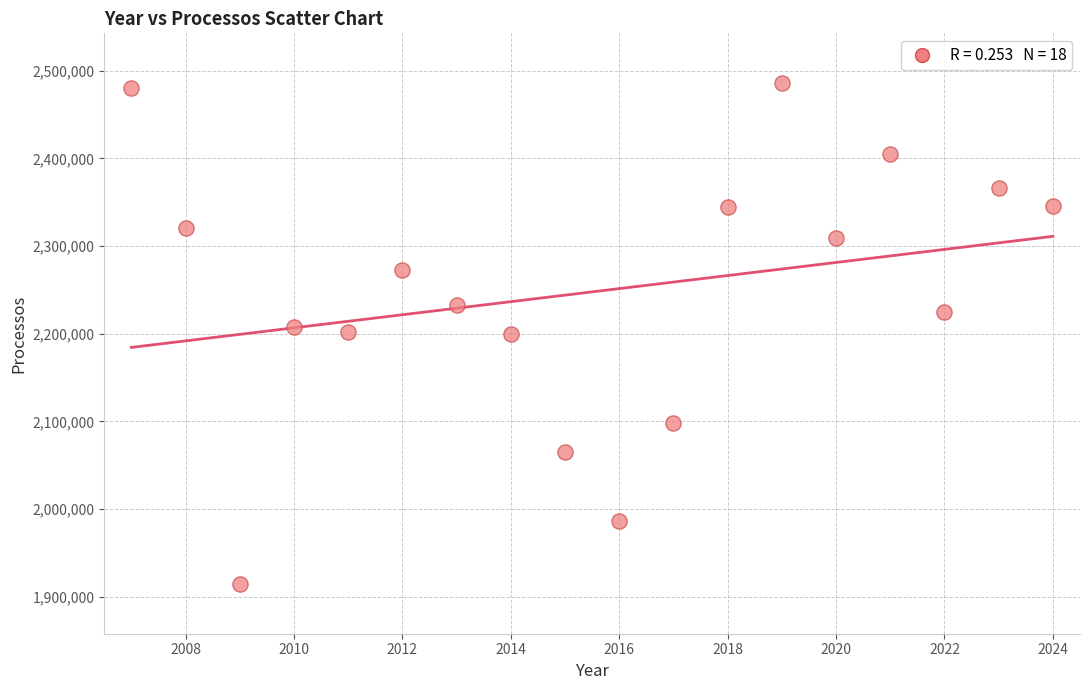

What is the range of X values (max minus min)?

17